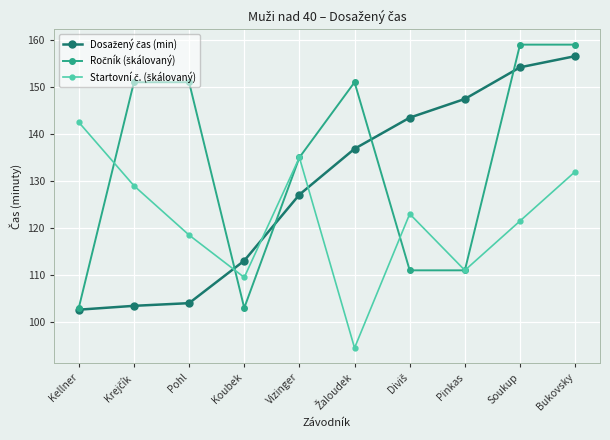

At which category is the sum across all series the highest?

Bukovsky